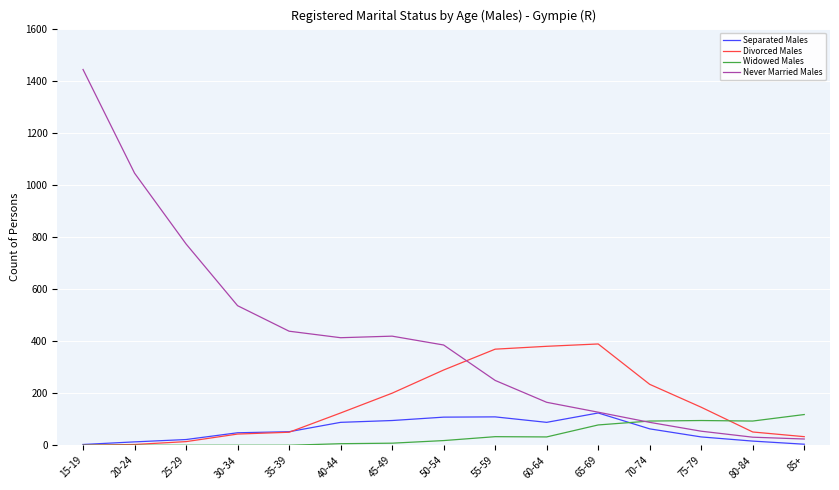

Where is Never Married Males nearest to the value 733?

25-29